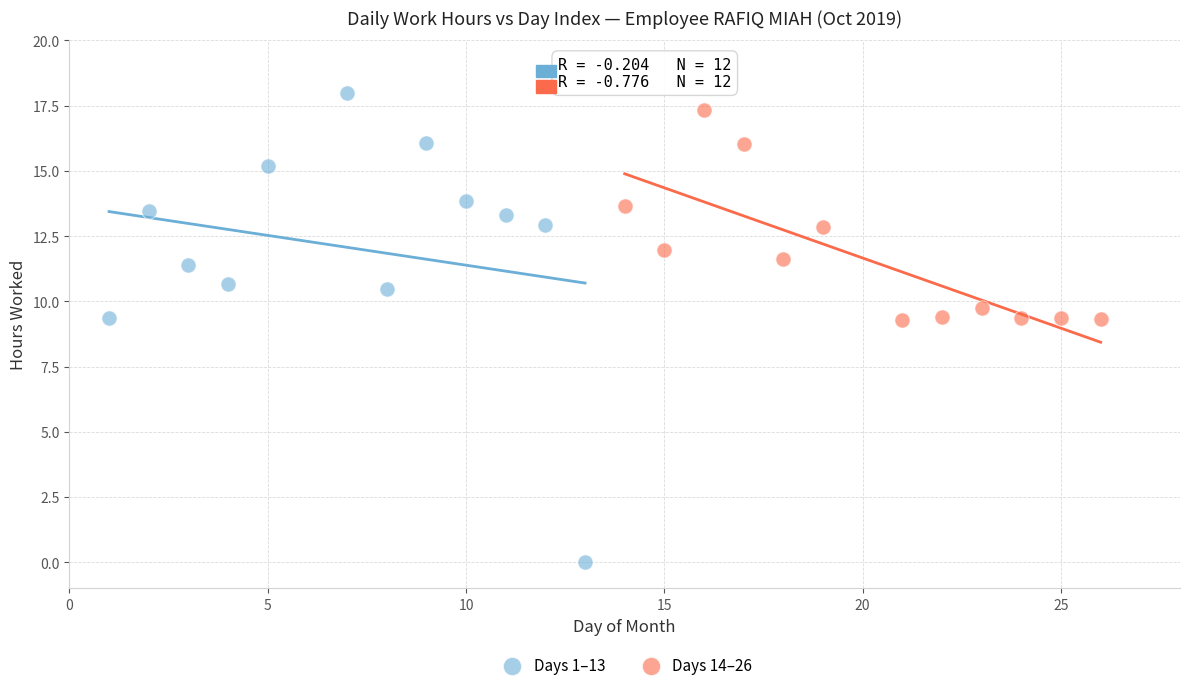

Which series contains the lowest Y value?

Days 1–13